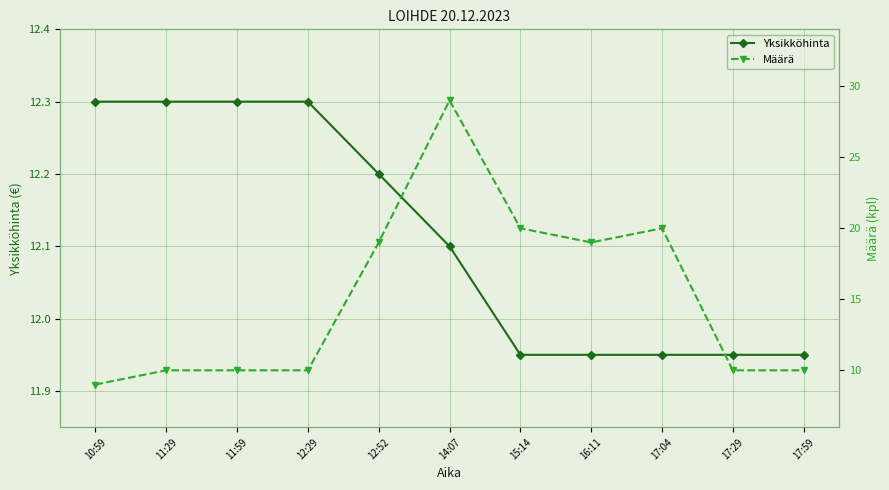

How many data points in Yksikköhinta are above 12?

6